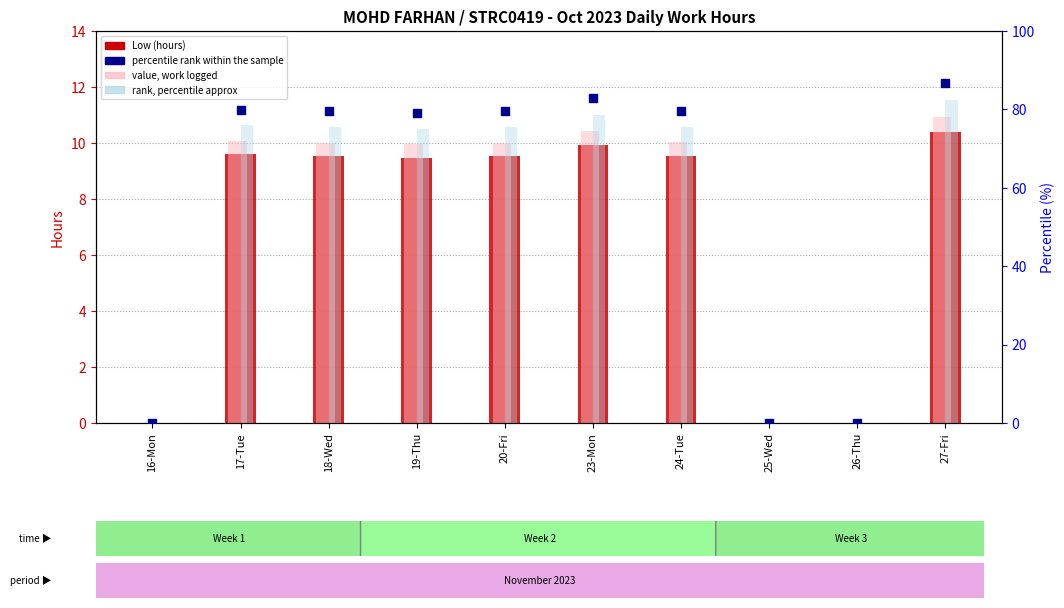

Which series has the largest Y range (max minus min)?

percentile rank within the sample